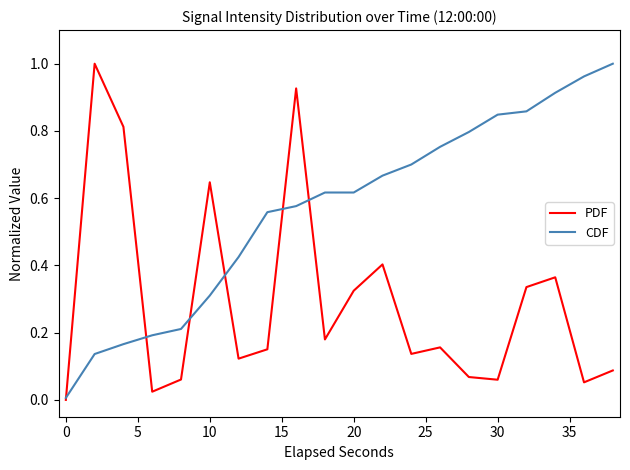

Which series has the largest total across all categories?

CDF